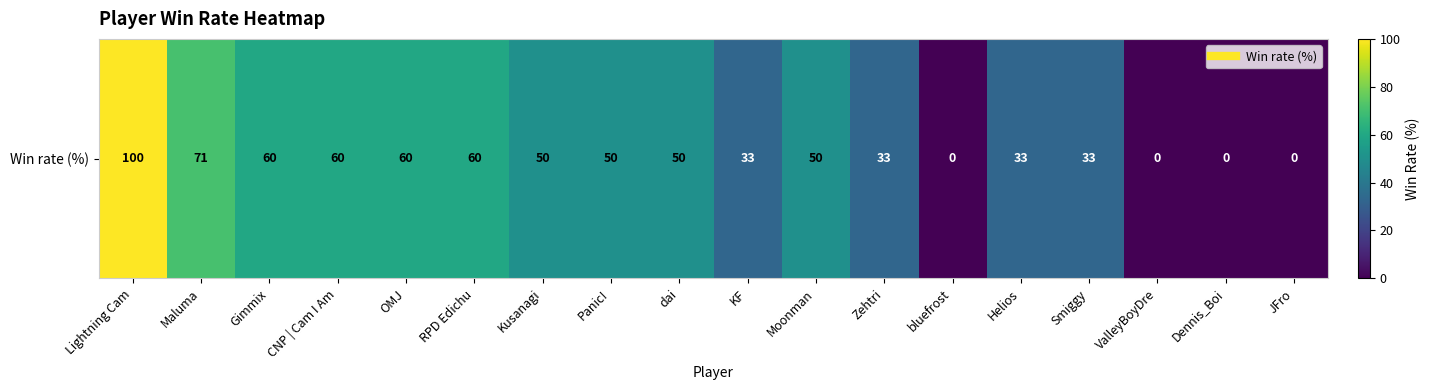

Which has a higher value, KF or Maluma?

Maluma